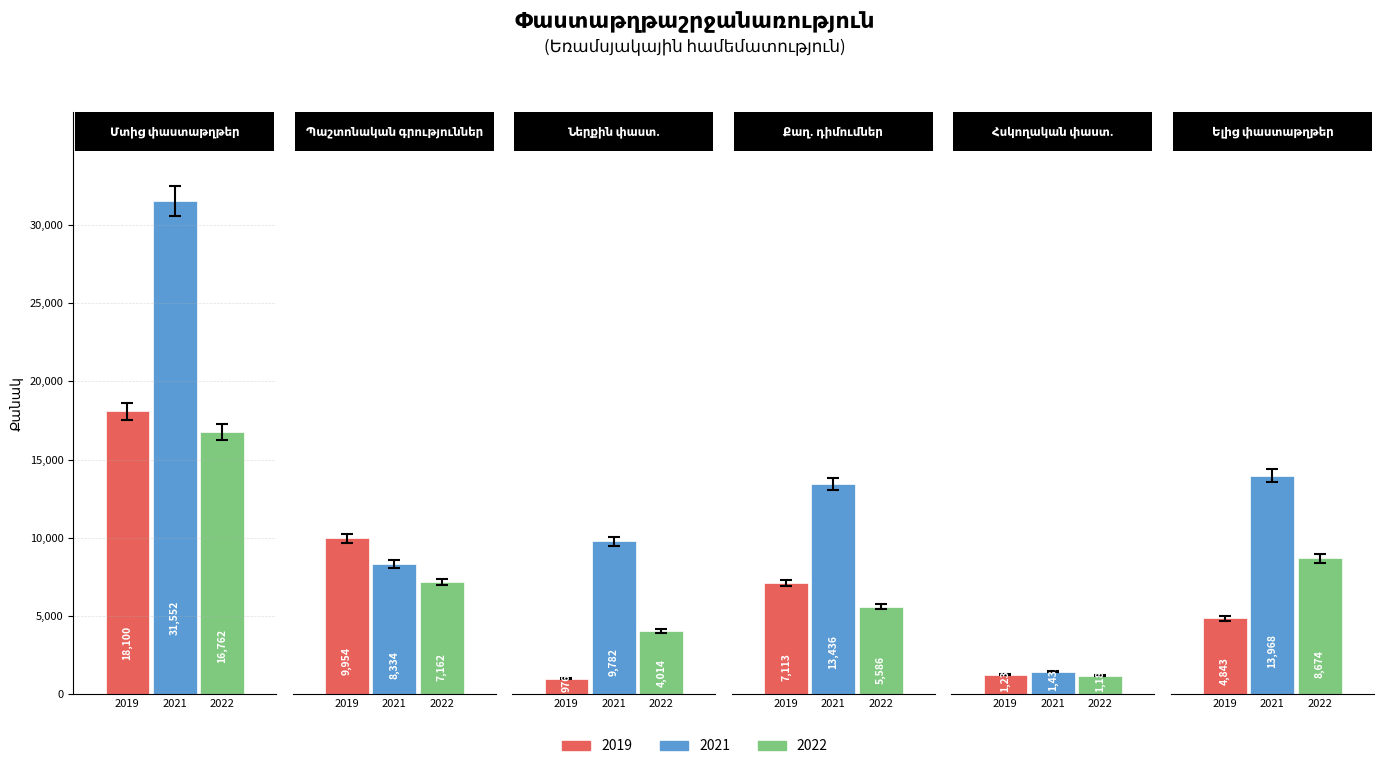

Which series has the largest range (max minus min)?

2021